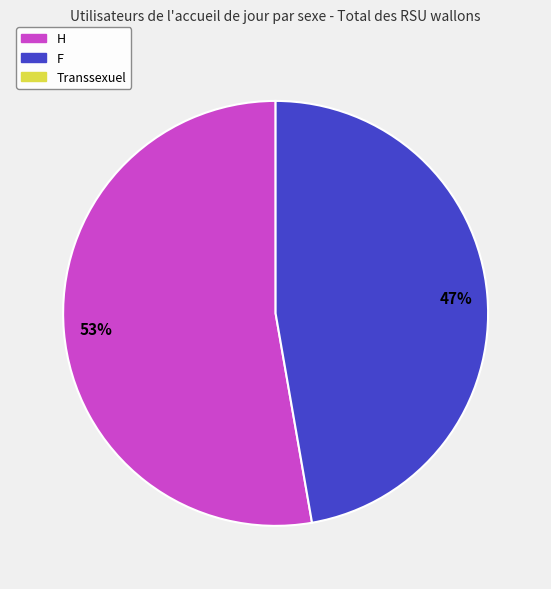

To the nearest percent, what is the average slice percentage?

50%